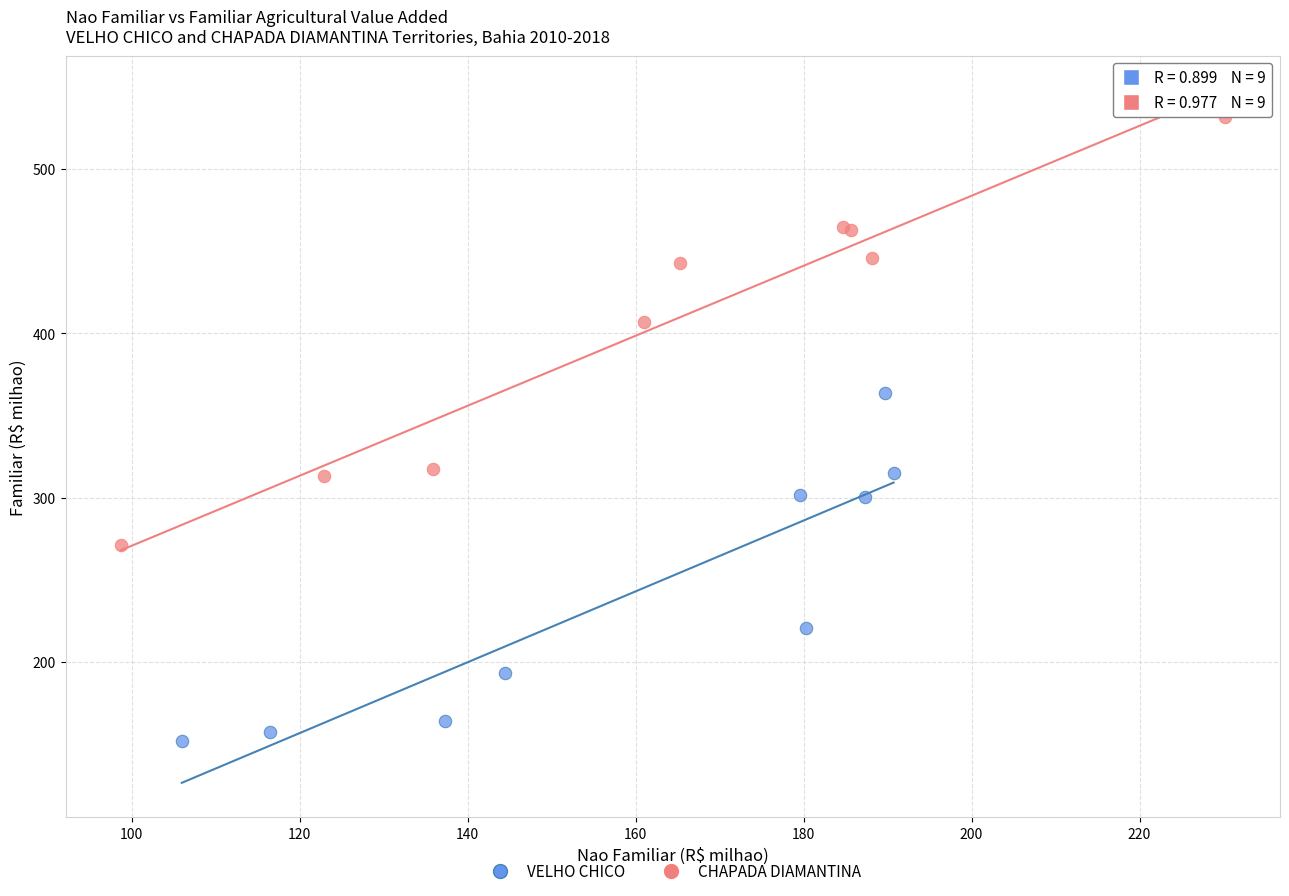

Which series has the widest spread of Y values?

CHAPADA DIAMANTINA